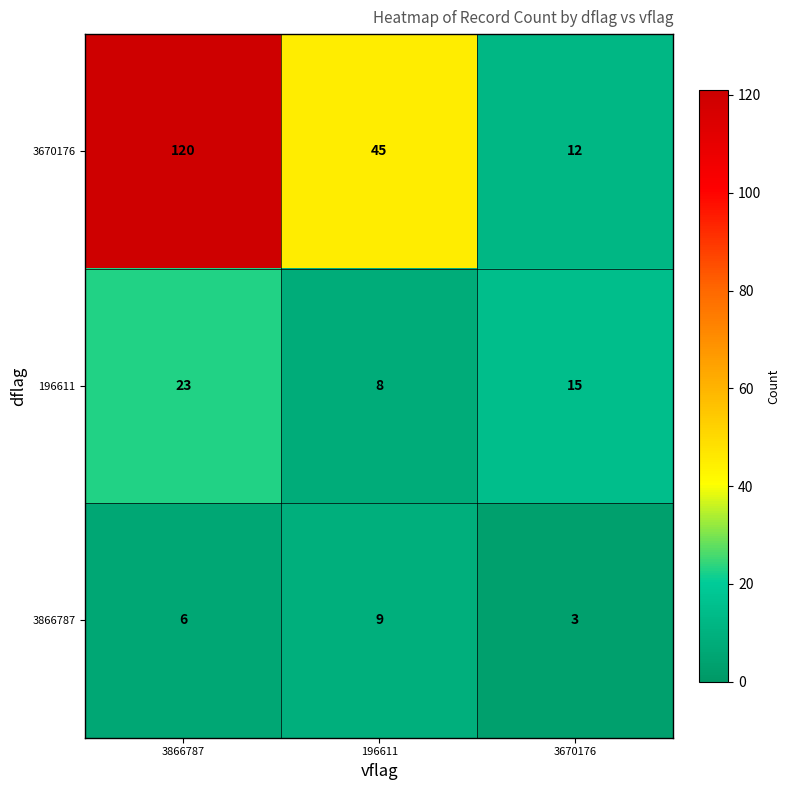

What is the sum of all 196611 values?

46